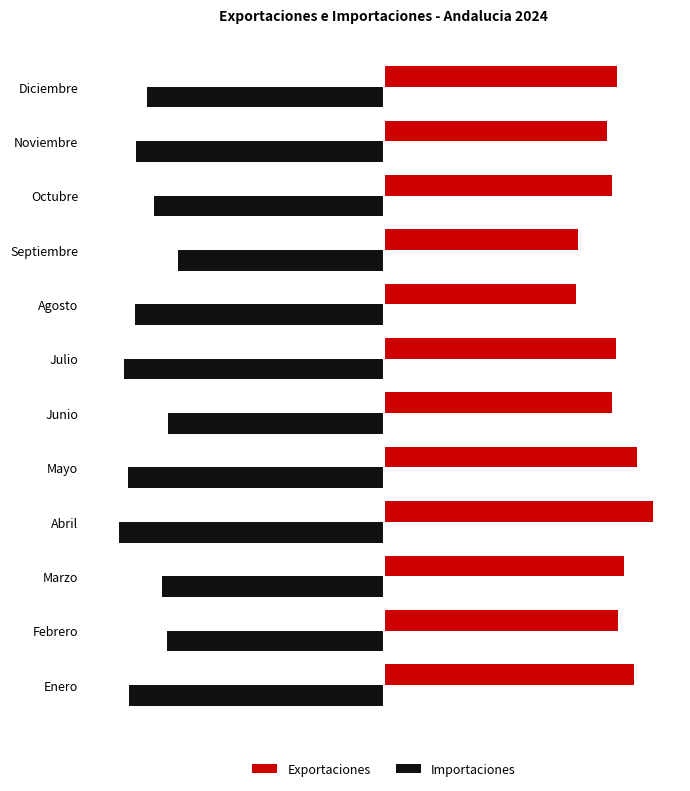

What are all the series names shown in the legend?

Exportaciones, Importaciones